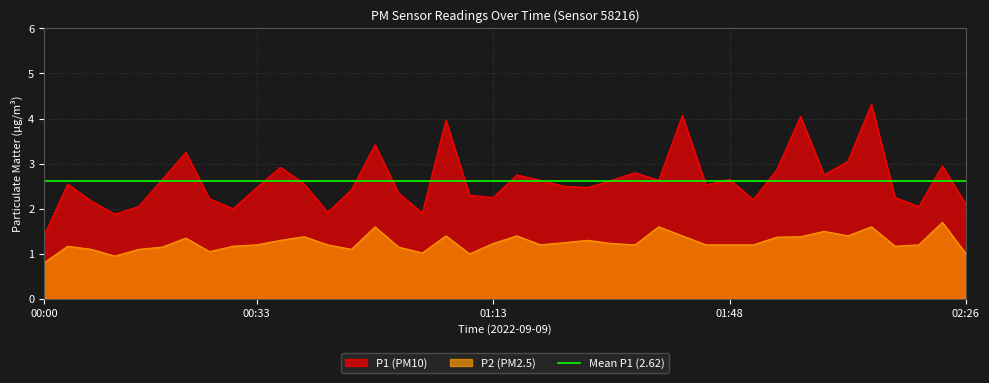

Which category has the lowest value in the P2 series?

00:00